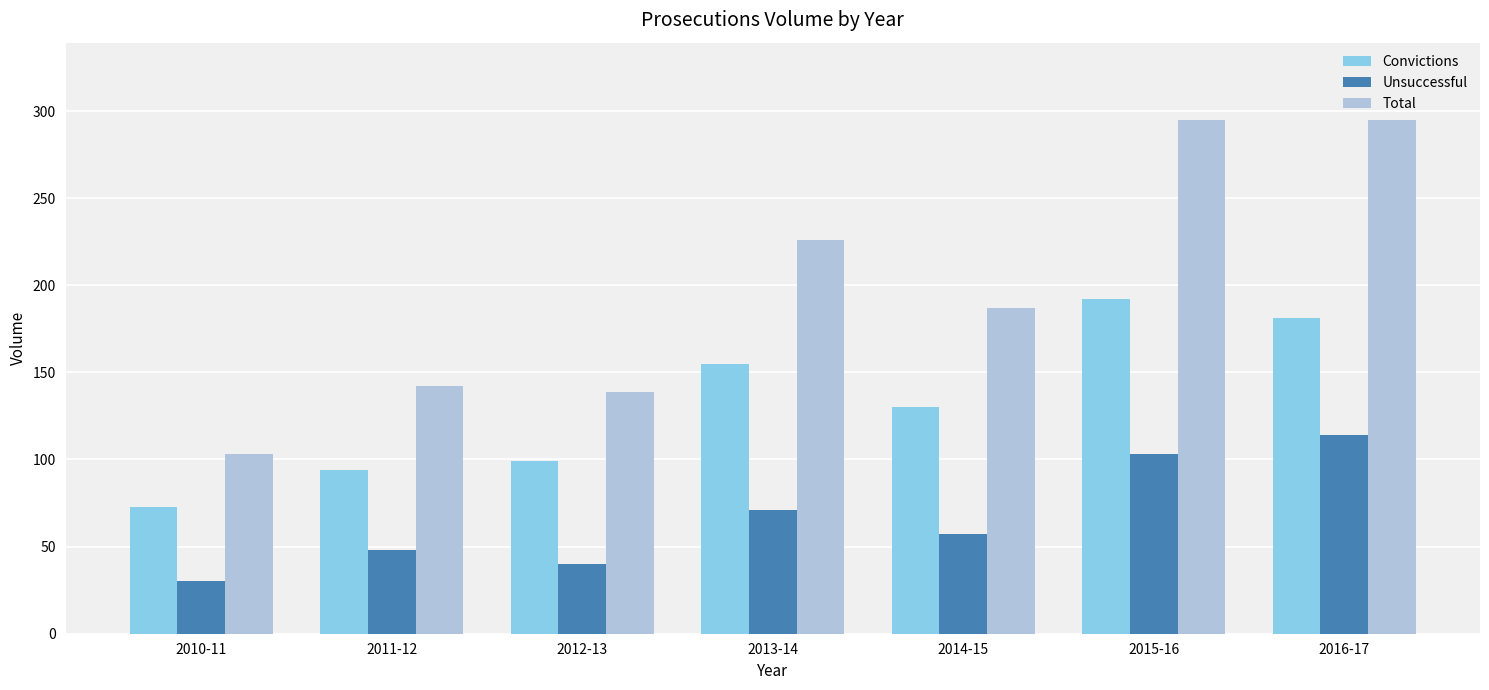

Reading left to right, list all the values displayed in this chart.

Convictions: 2010-11=73	2011-12=94	2012-13=99	2013-14=155	2014-15=130	2015-16=192	2016-17=181
Unsuccessful: 2010-11=30	2011-12=48	2012-13=40	2013-14=71	2014-15=57	2015-16=103	2016-17=114
Total: 2010-11=103	2011-12=142	2012-13=139	2013-14=226	2014-15=187	2015-16=295	2016-17=295